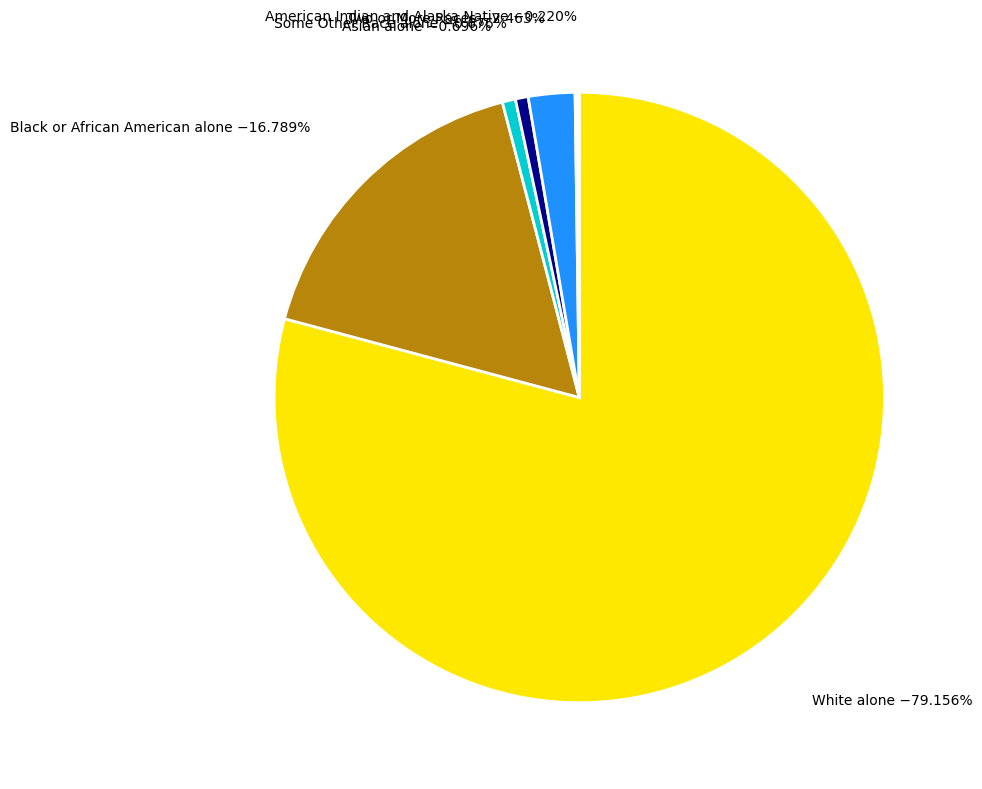

True or false: Asian alone accounts for 1% of the total.

True